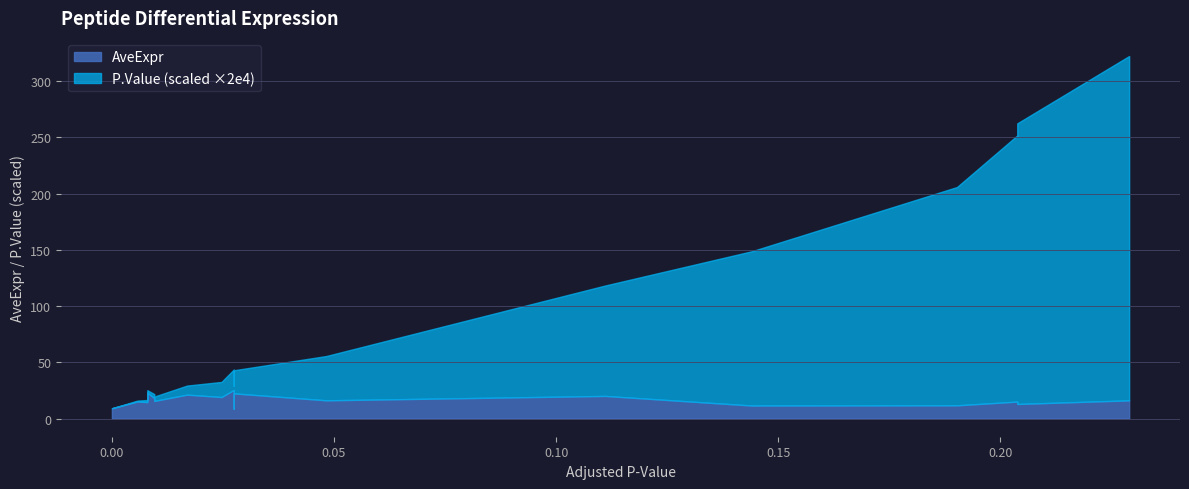

Which series changed the most between CH3L1_ILGQQVPYATK and APOE_LAVYQAGAR?

AveExpr